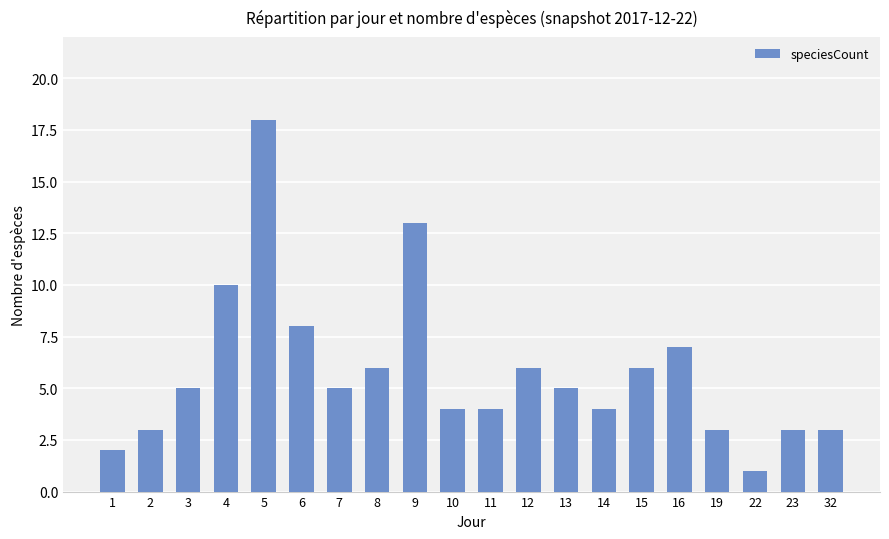

What value does the data have at 13?

5